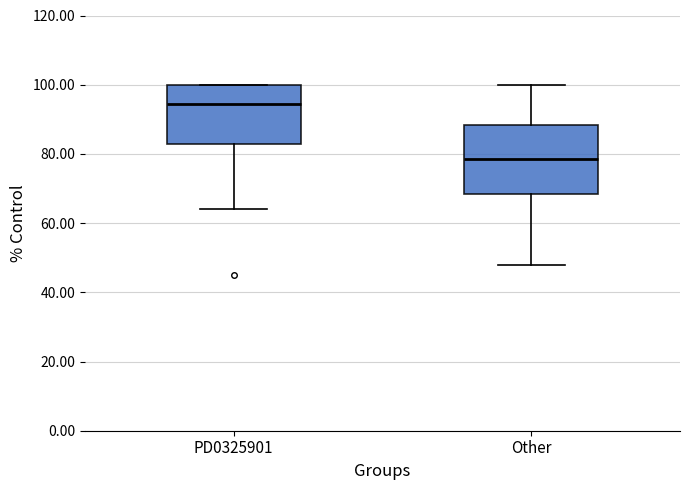

Where is the upper edge of the box for PD0325901 on the y-axis? The values are not printed on the chart, so give them approximately, as read against the axis.

100